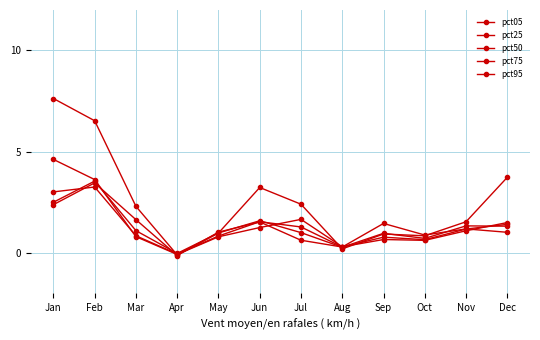

Reading left to right, transcribe all the data shown in this chart.

pct05: Jan=7.6	Feb=6.5	Mar=2.3	Apr=-0.1	May=1.0	Jun=3.2	Jul=2.4	Aug=0.2	Sep=0.9	Oct=0.8	Nov=1.5	Dec=3.7
pct25: Jan=4.6	Feb=3.6	Mar=0.8	Apr=-0.1	May=0.8	Jun=1.2	Jul=1.7	Aug=0.3	Sep=0.7	Oct=0.6	Nov=1.1	Dec=1.5
pct50: Jan=3.0	Feb=3.3	Mar=0.8	Apr=-0.1	May=0.8	Jun=1.5	Jul=1.3	Aug=0.3	Sep=0.8	Oct=0.7	Nov=1.2	Dec=1.4
pct75: Jan=2.5	Feb=3.5	Mar=1.1	Apr=-0.0	May=1.0	Jun=1.6	Jul=1.0	Aug=0.3	Sep=1.0	Oct=0.7	Nov=1.3	Dec=1.3
pct95: Jan=2.4	Feb=3.5	Mar=1.6	Apr=-0.1	May=1.0	Jun=1.5	Jul=0.6	Aug=0.3	Sep=1.5	Oct=0.9	Nov=1.2	Dec=1.0